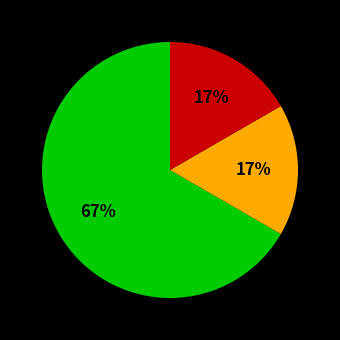

Is there any slice that represents more than half of the pie?

Yes